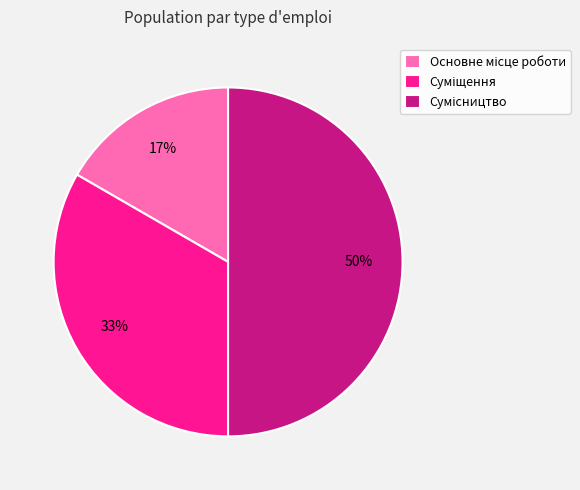

To the nearest percent, what is the difference between the largest and smallest slice percentages?

33%